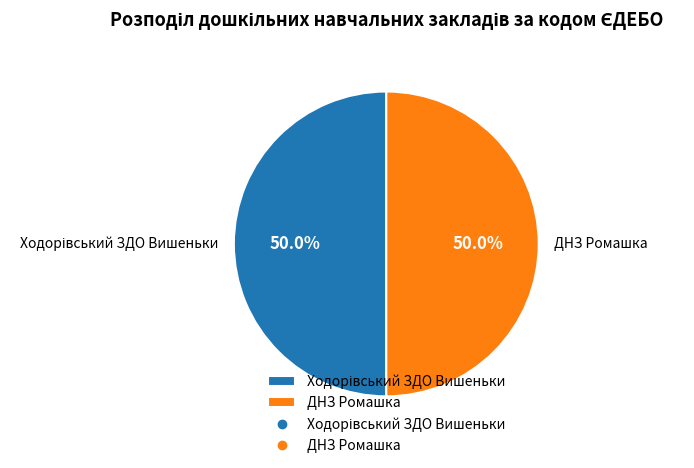

Which slice represents more than half of the pie?

Ходорівський ЗДО Вишеньки